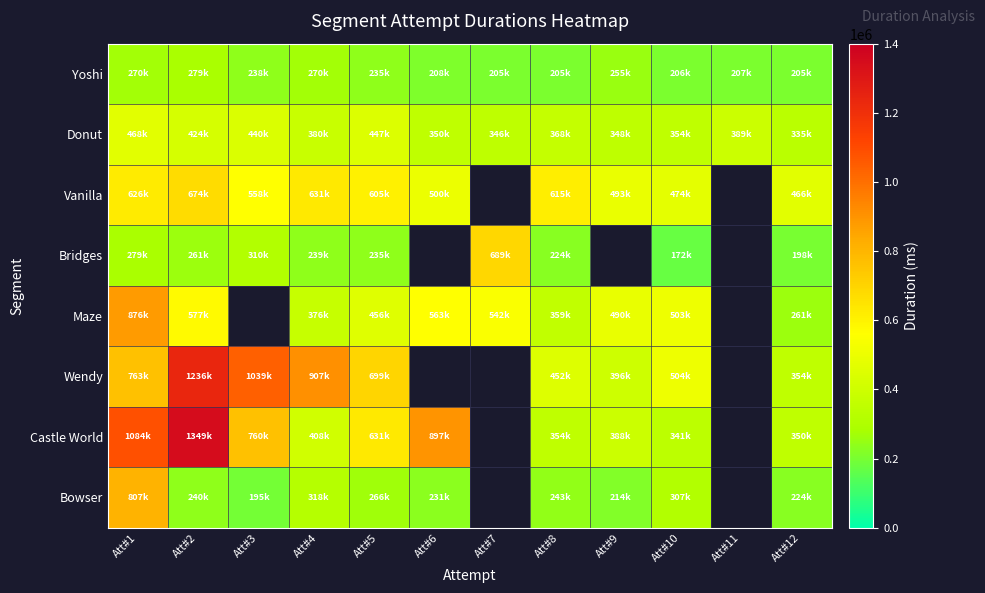

At which label does Bowser first exceed 266820?

Att#1